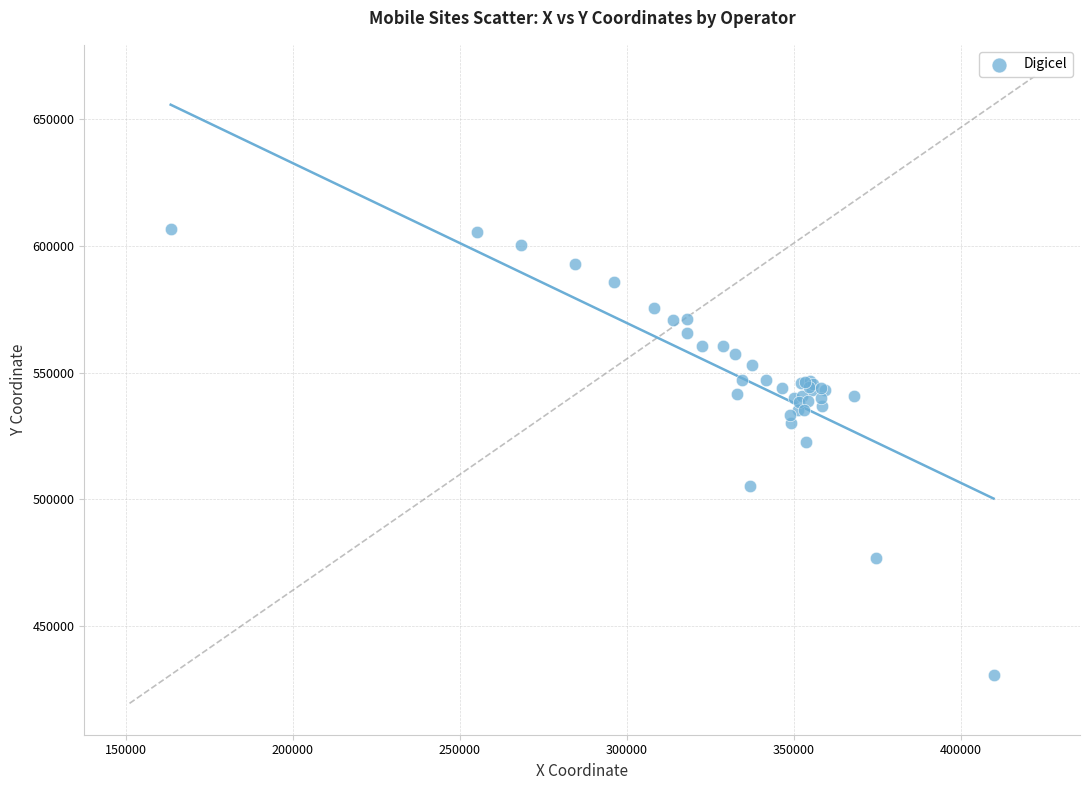

What Y value in the scatter plot is closest to 518830?

522709.1